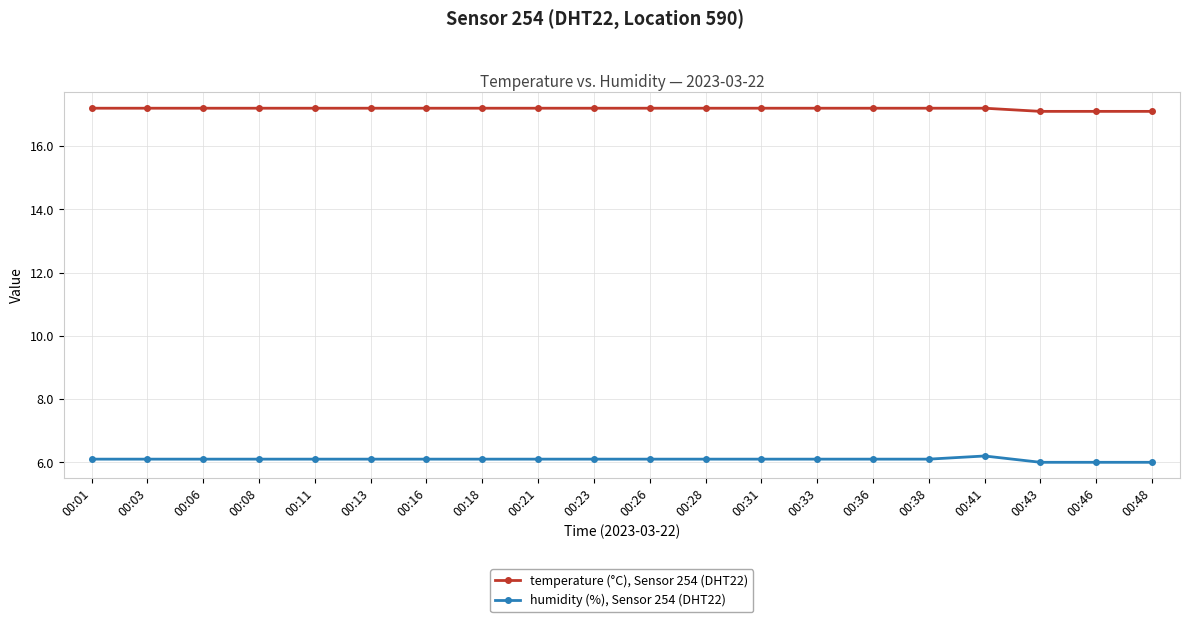

How many lines are shown in the chart?

2